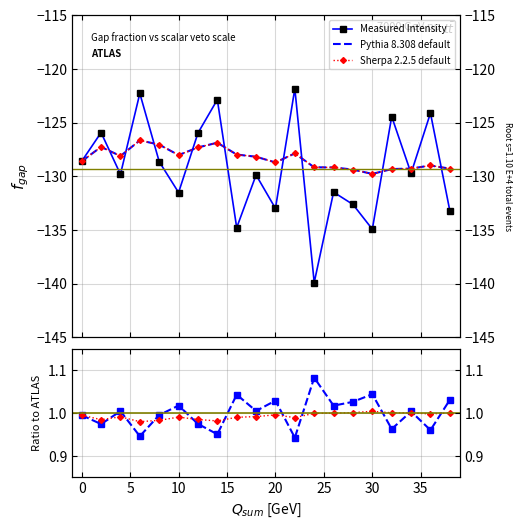

In Measured Intensity, how many points are lower than both neighbors (excluding endpoints)?

7